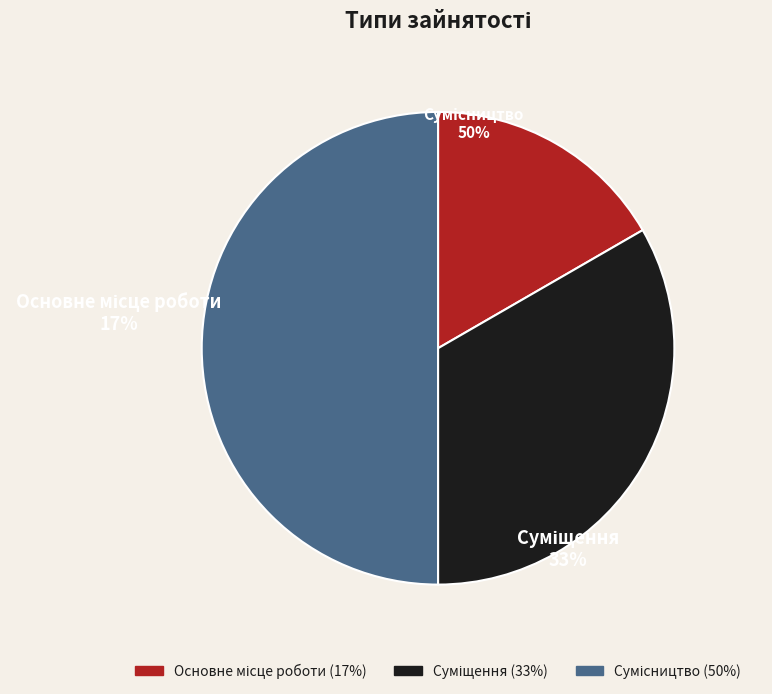

To the nearest percent, what is the average slice percentage?

33%